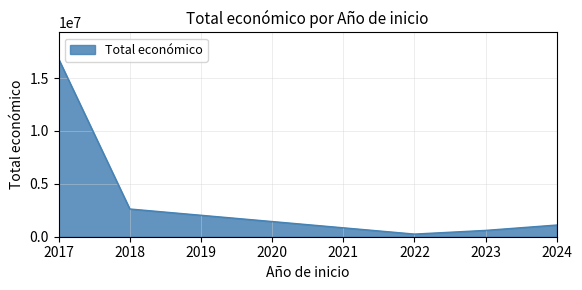

What is the average value?

4274147